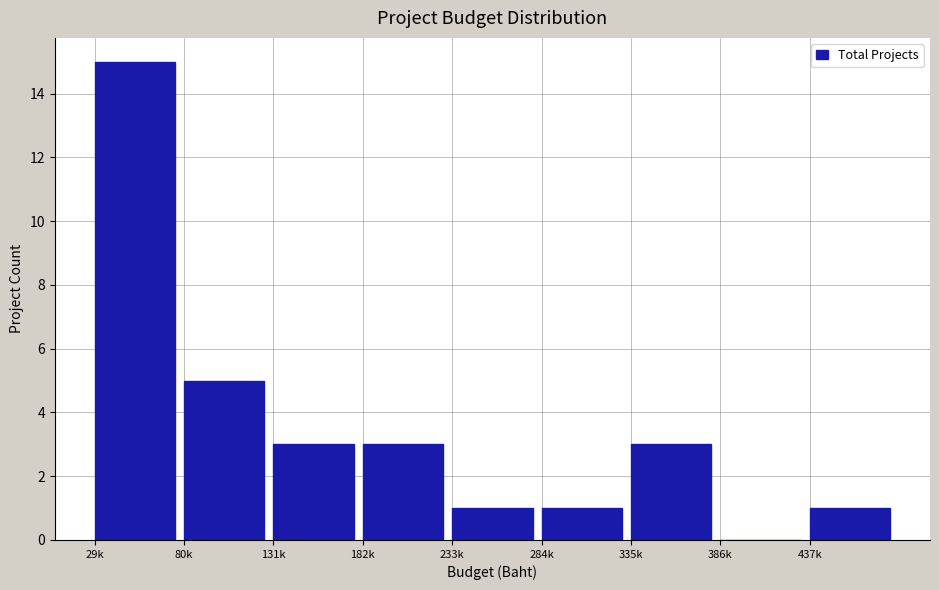

Reading left to right, what are all the values shown in this chart?

29k=15	80k=5	131k=3	182k=3	233k=1	284k=1	335k=3	386k=0	437k=1